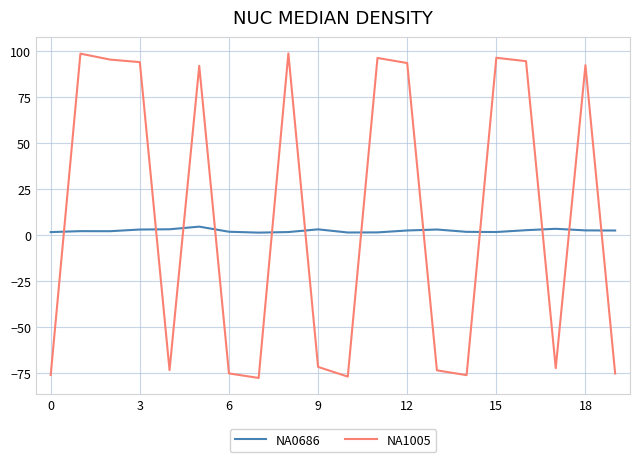

Does the chart display data point markers on the line(s)?

No